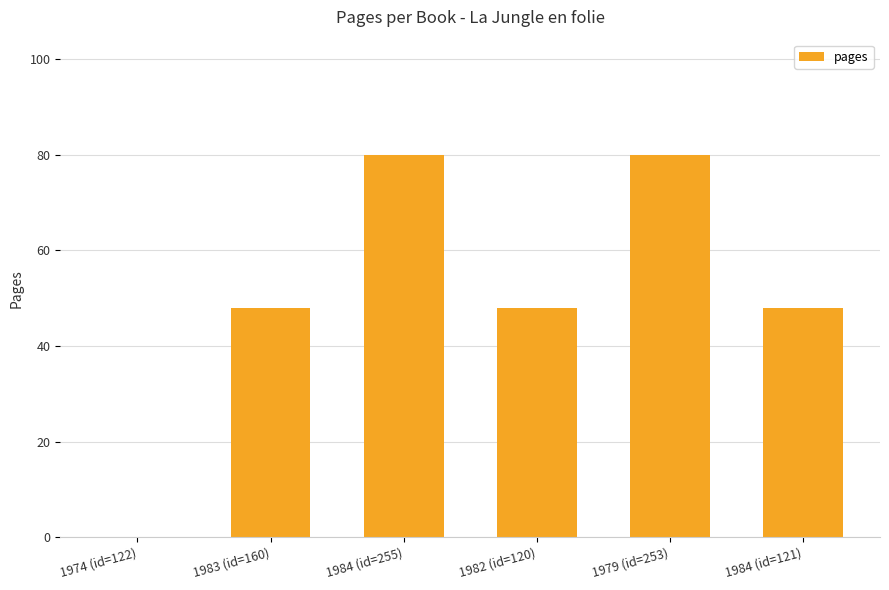

What is the greatest value displayed?

80